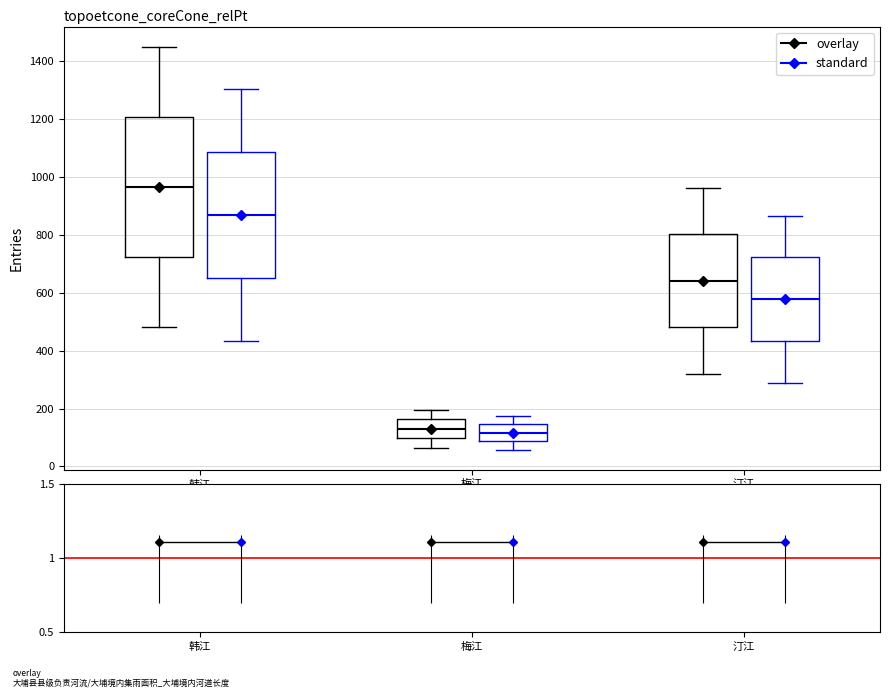

Reading left to right, read every box against the y-axis: the position of its median line, the range the box covers, and the ends of its whiskers. The values are not printed on the chart, so give them approximately, as read against the axis.

韩江 (overlay): median 960, box 720 to 1200, whiskers 480 to 1440
韩江 (standard): median 860, box 660 to 1080, whiskers 440 to 1300
梅江 (overlay): median 120, box 100 to 160, whiskers 60 to 200
梅江 (standard): median 120, box 80 to 140, whiskers 60 to 180
汀江 (overlay): median 640, box 480 to 800, whiskers 320 to 960
汀江 (standard): median 580, box 440 to 720, whiskers 280 to 860